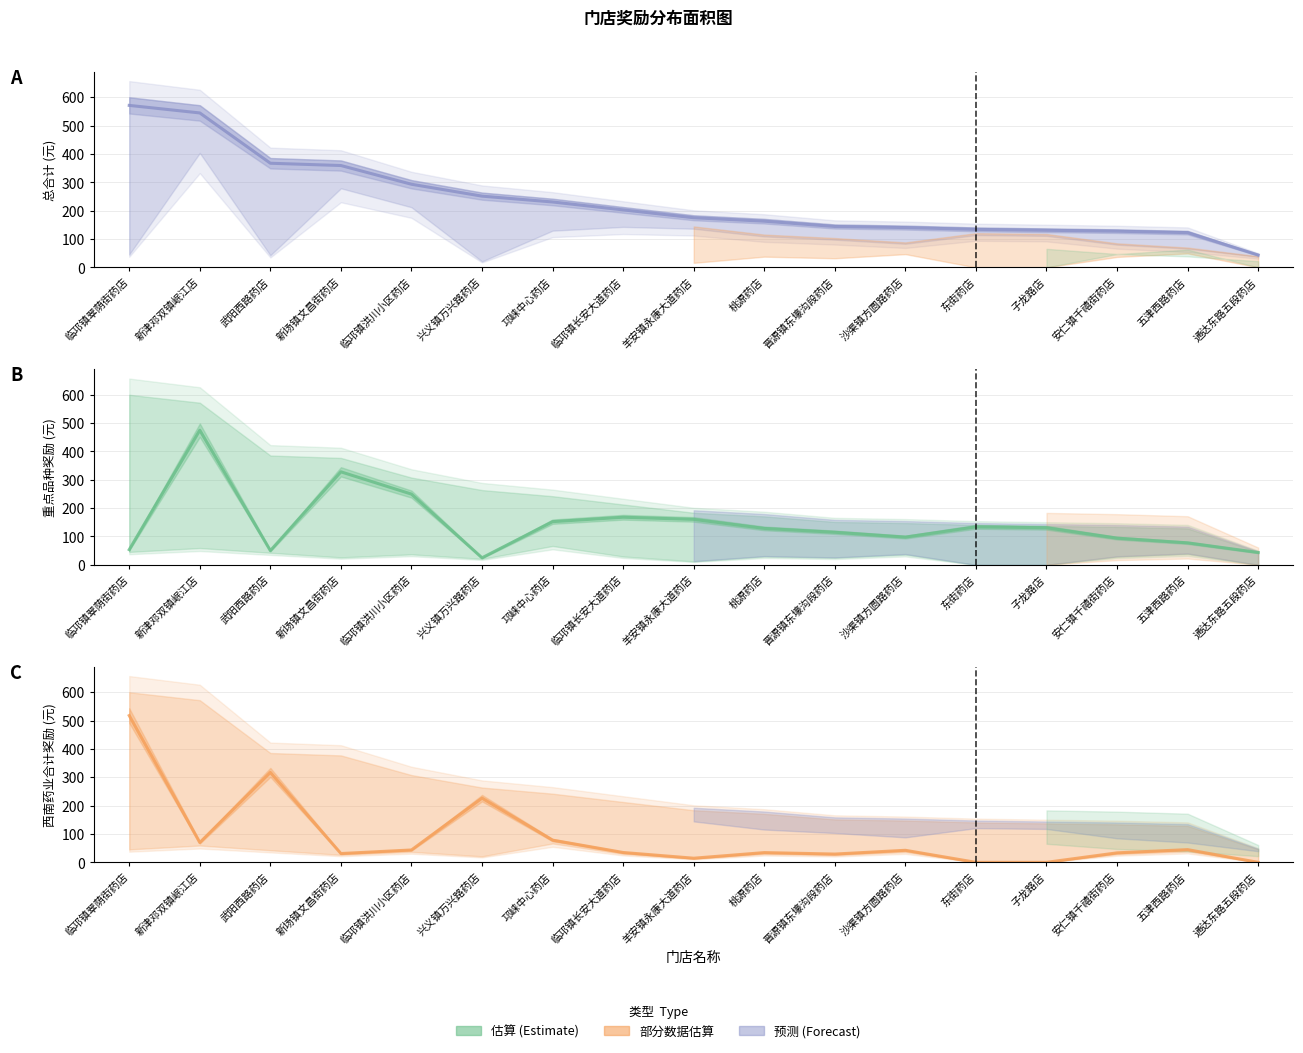

What is the value of the 西南药业合计奖励 point at the 1st from the left?

517.4